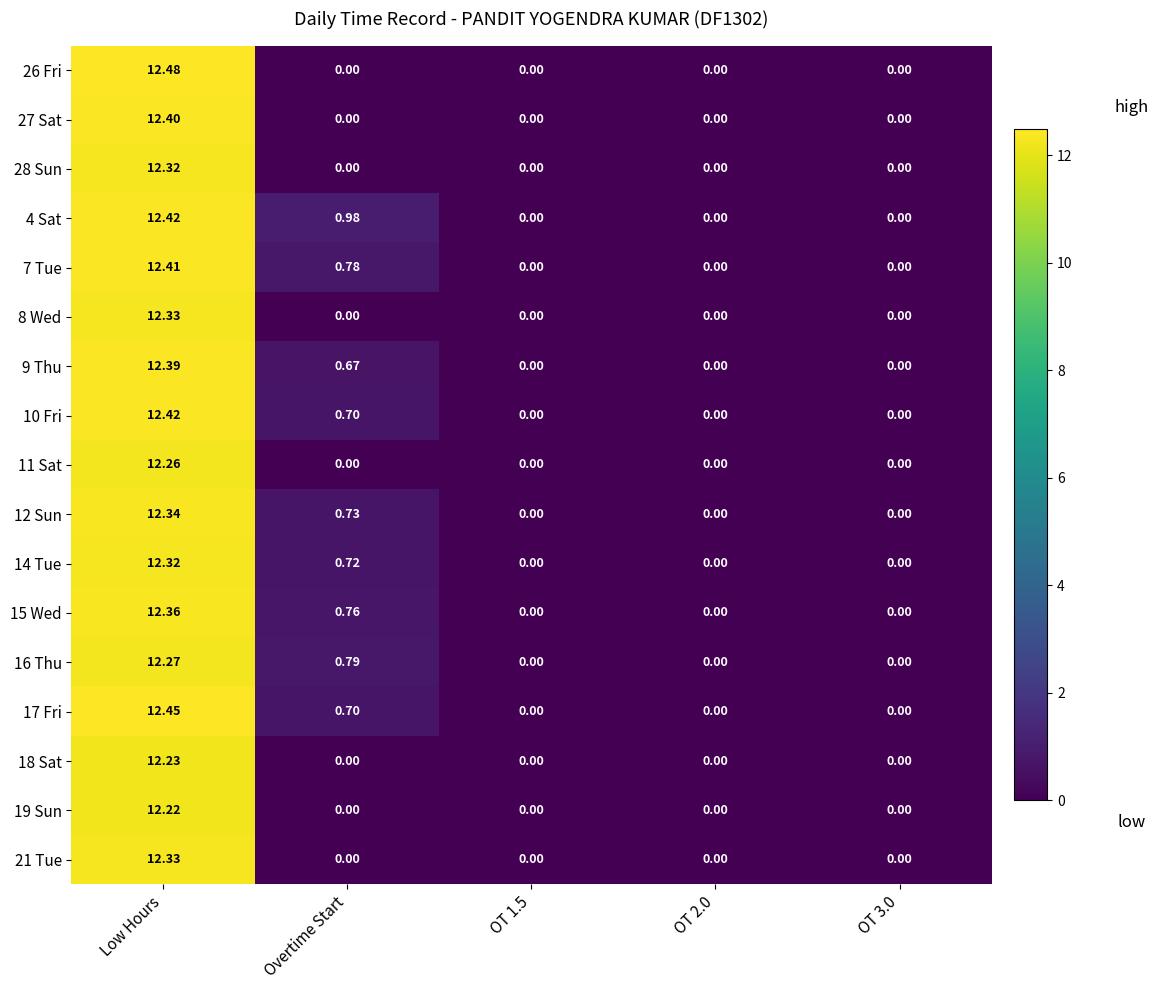

Which category has the highest value across all series?

Low Hours